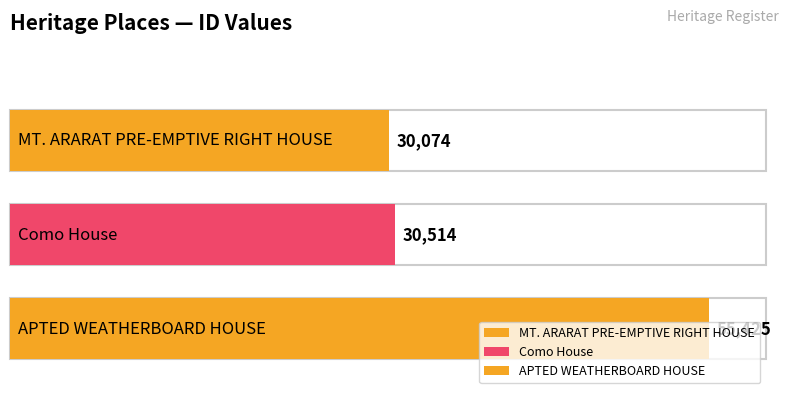

Between APTED WEATHERBOARD HOUSE and Como House, which is larger?

APTED WEATHERBOARD HOUSE